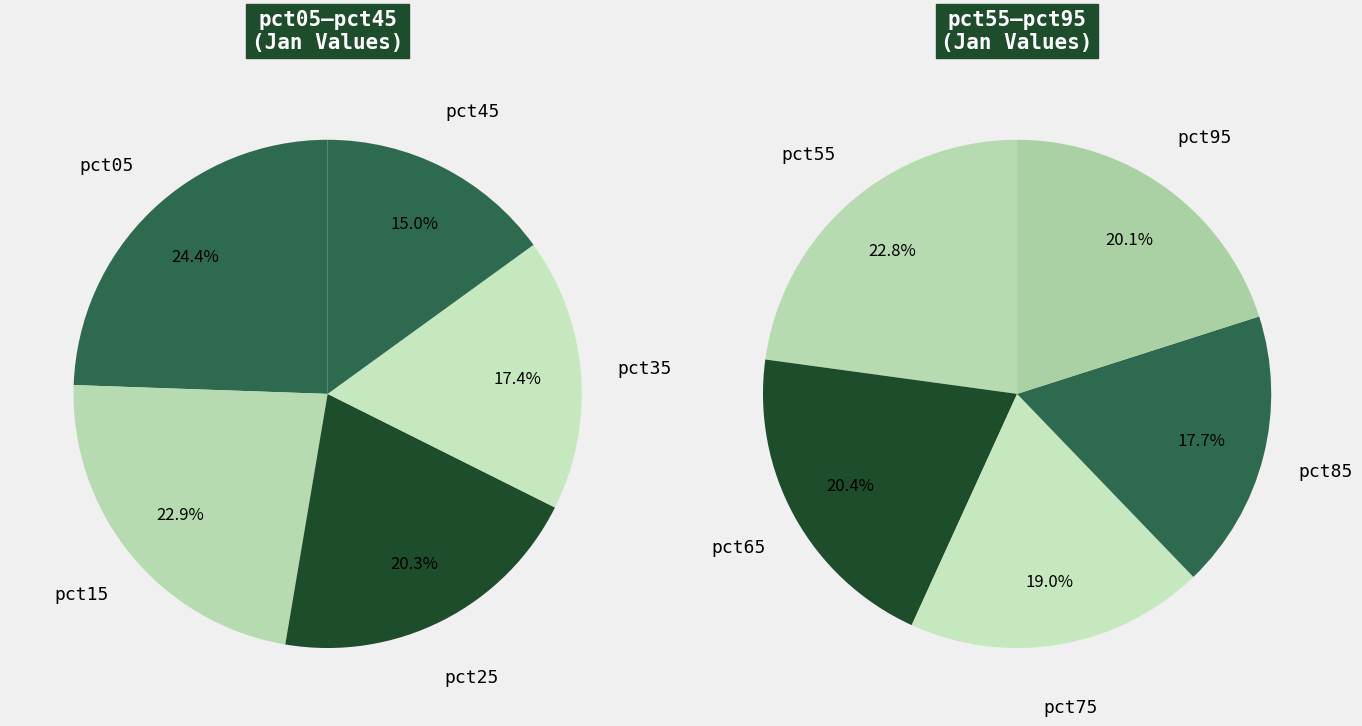

What is the change in value from pct05 to pct75?

-1.0